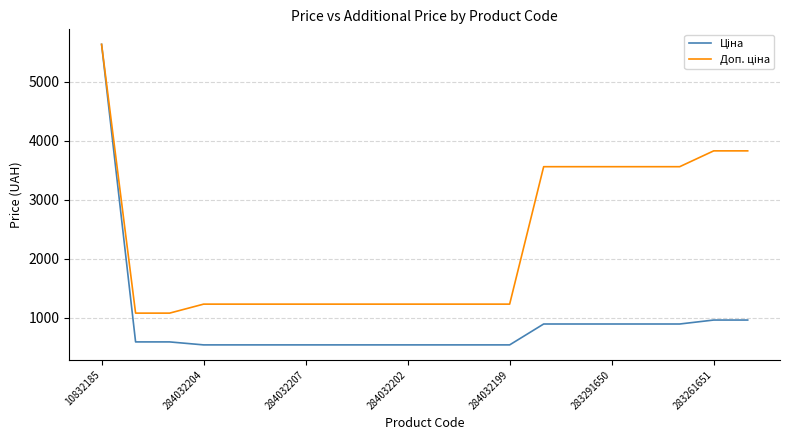

What is the minimum value shown in the chart?

535.4